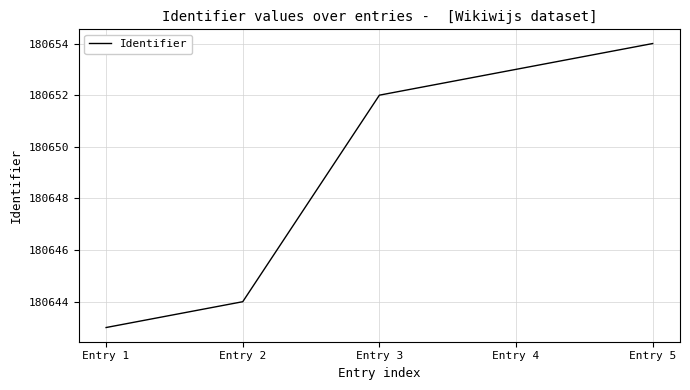

List the labels in order of value, largest first.

Entry 5, Entry 4, Entry 3, Entry 2, Entry 1